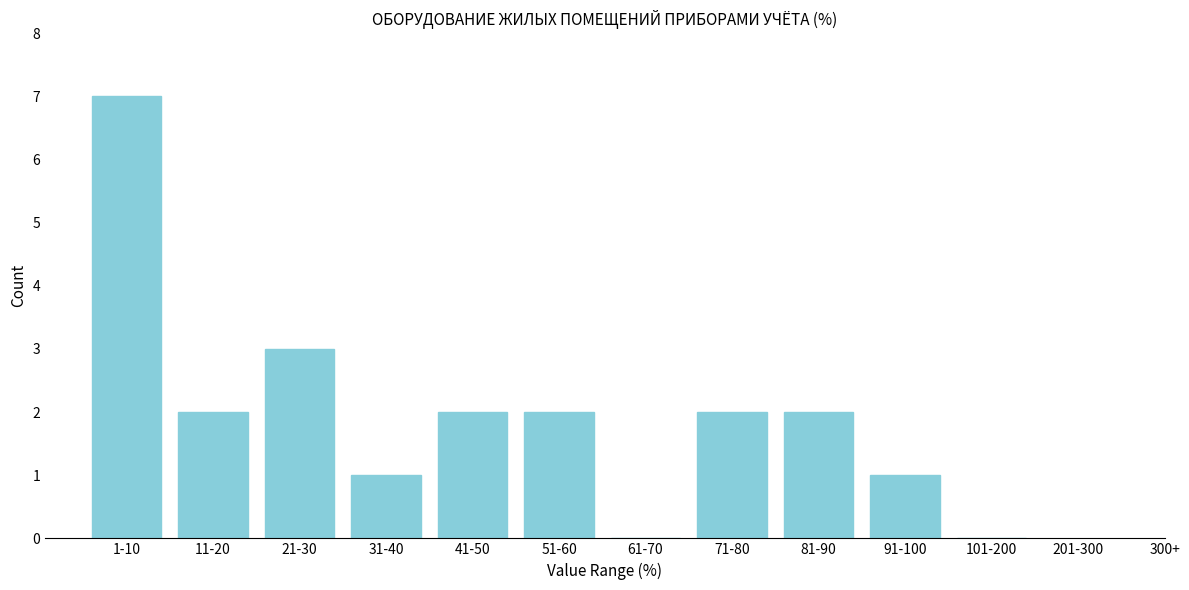

Reading right to left, list all the values displayed in this chart.

101-200=0	91-100=1	81-90=2	71-80=2	61-70=0	51-60=2	41-50=2	31-40=1	21-30=3	11-20=2	1-10=7